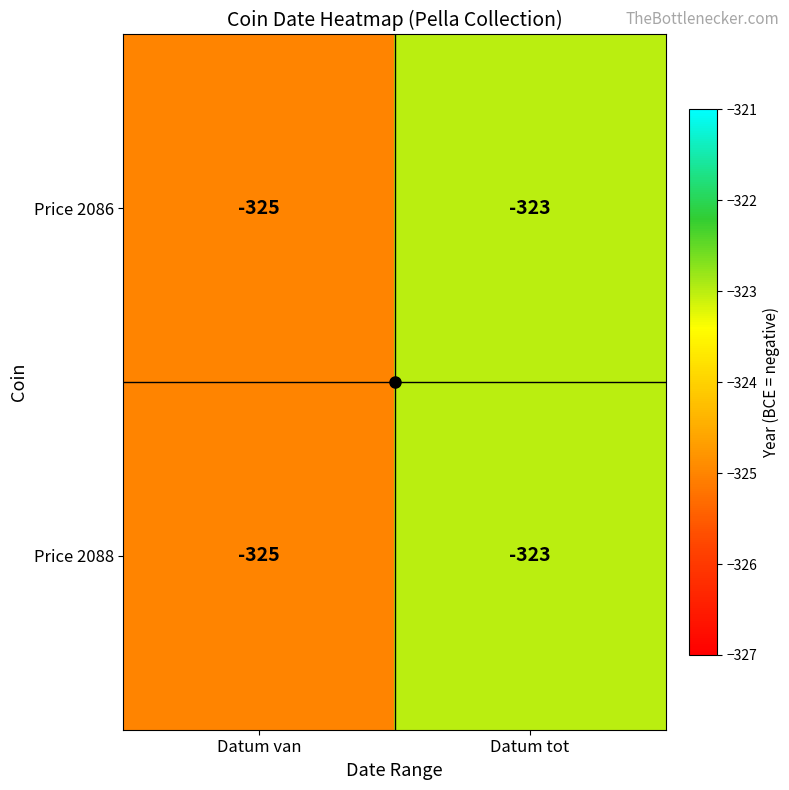

Where is Price 2088 nearest to the value -324?

Datum van